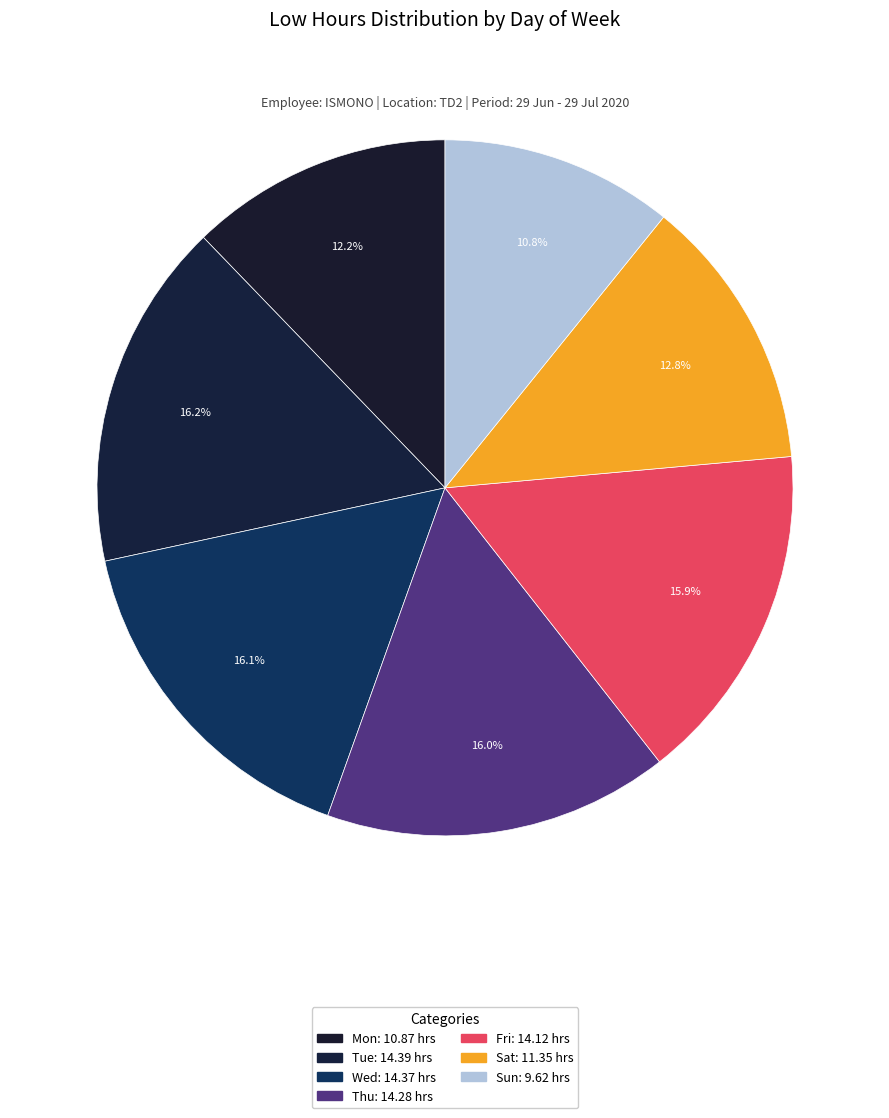

What percentage is NOT represented by Tue?

83.8%